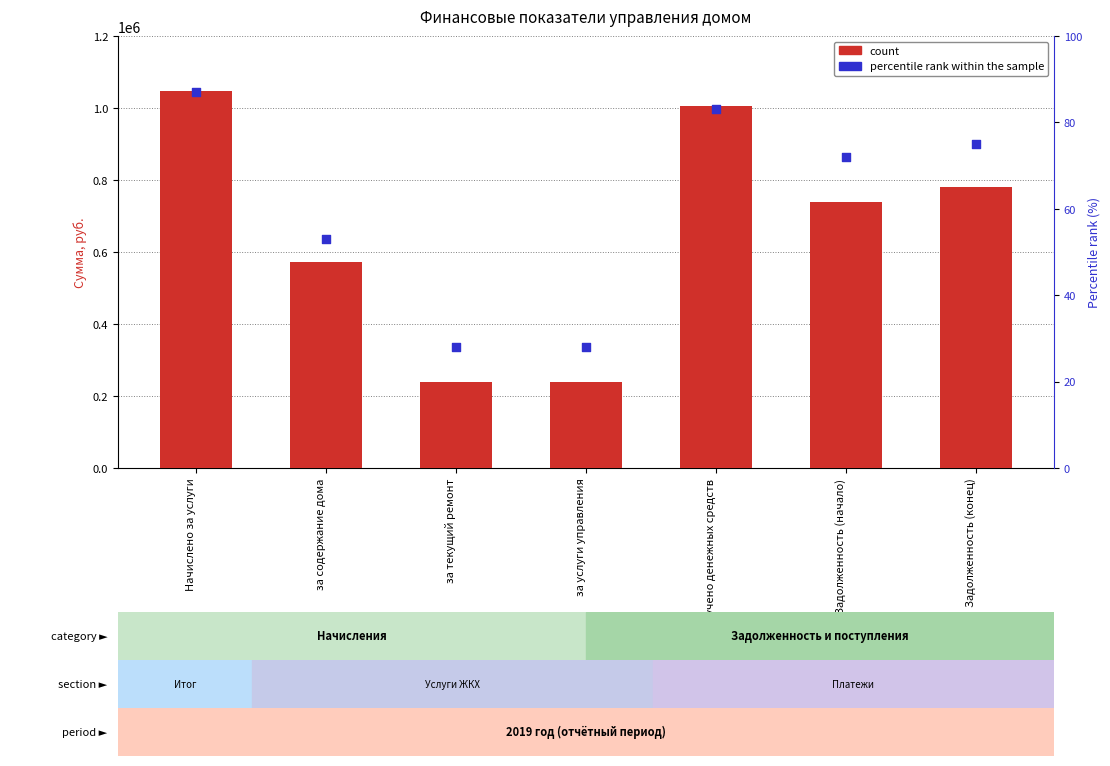

At which category is the sum across all series the highest?

Начислено за услуги